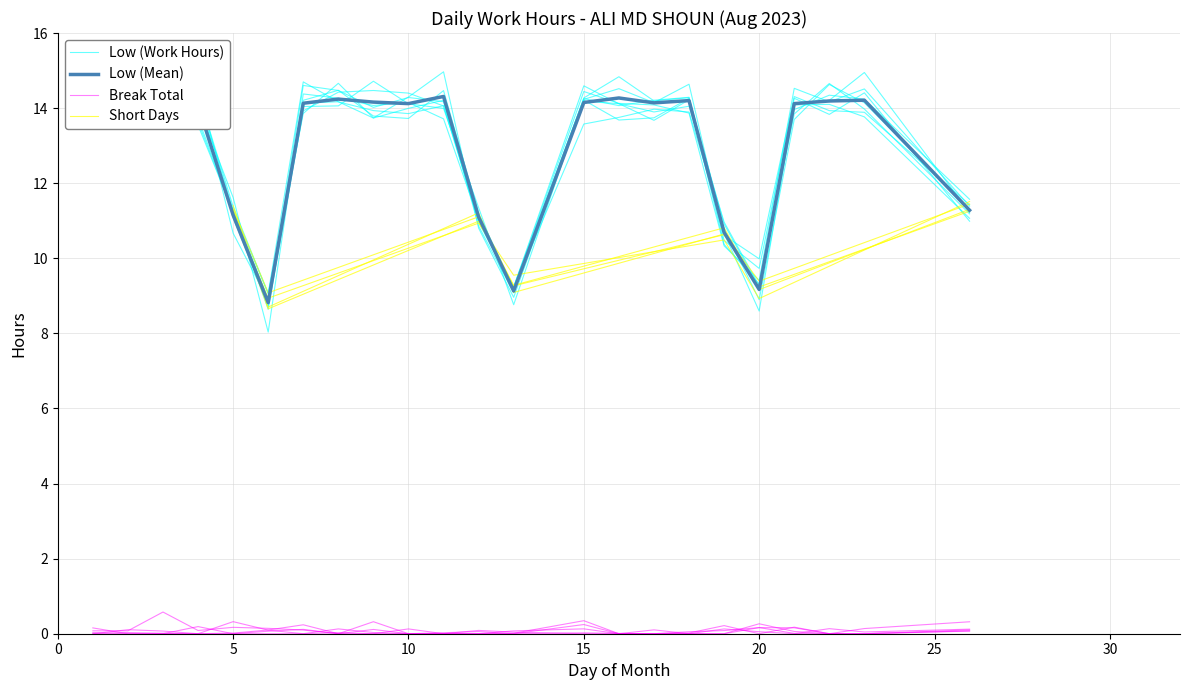

Approximately how many times larger is the value at 18 compared to 23?

1.0